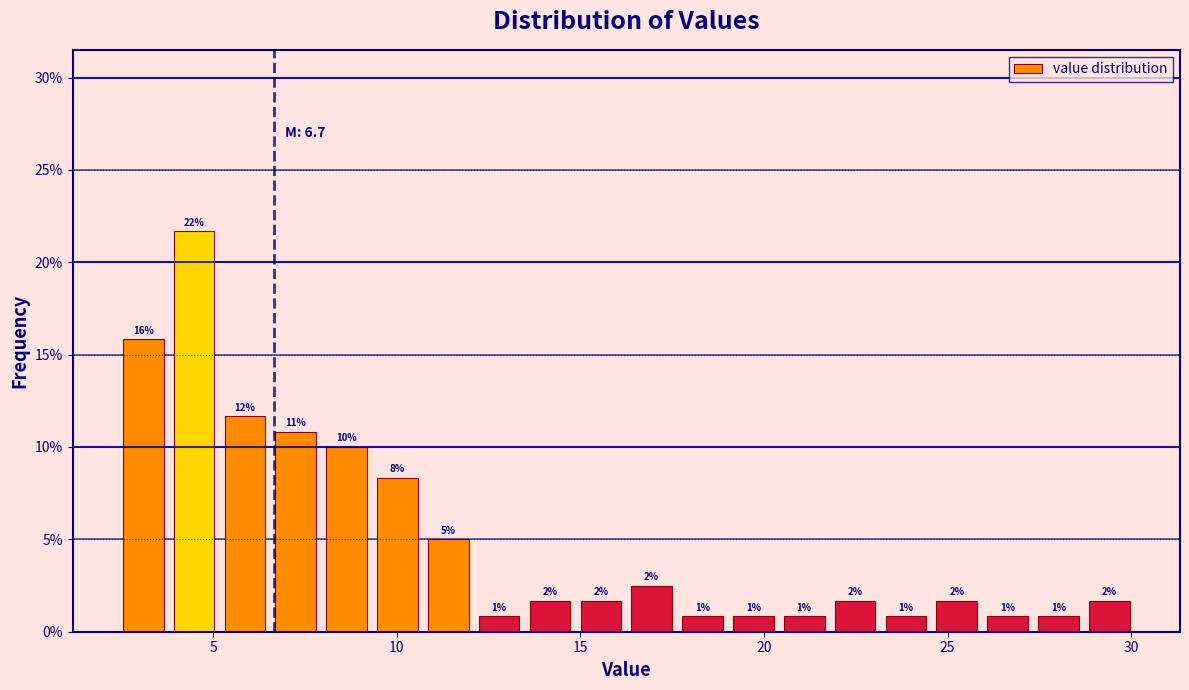

Around what value on the x-axis is the tallest bar? Give the approximate position of its centre, as read against the axis.

4.5